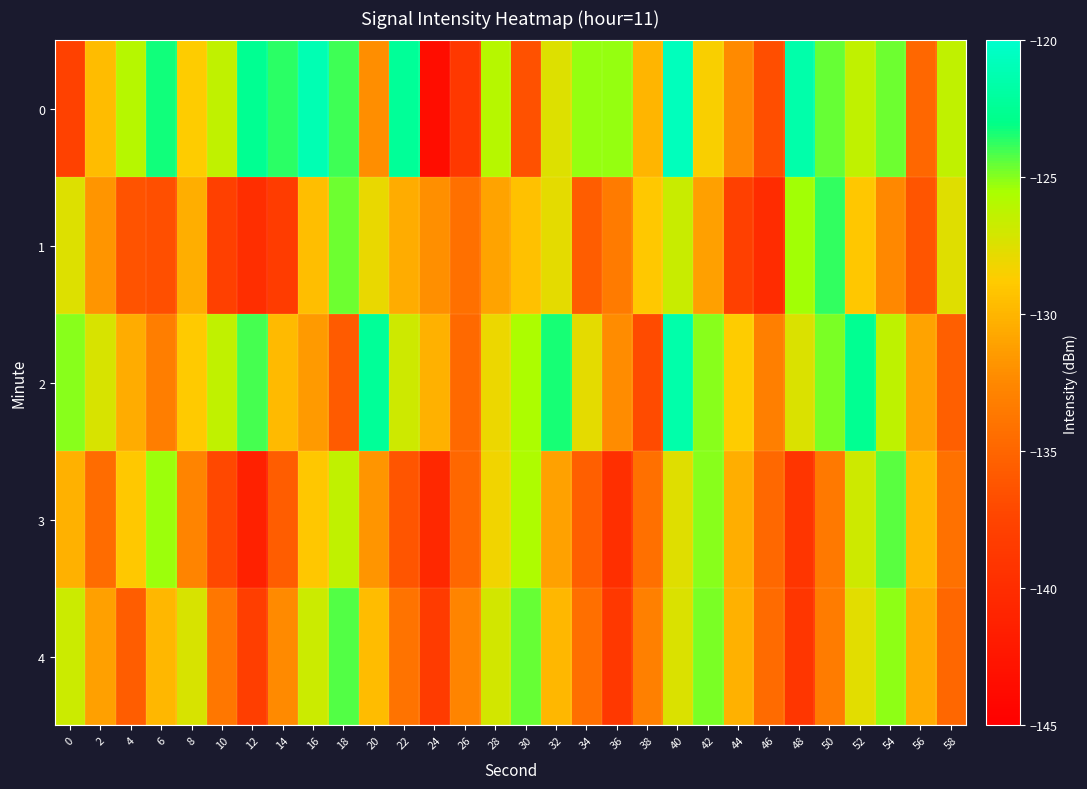

Reading left to right, transcribe all the data shown in this chart.

0: 0=-137.7	2=-129.6	4=-126.0	6=-123.3	8=-128.7	10=-126.4	12=-122.6	14=-123.7	16=-121.1	18=-124.0	20=-132.1	22=-122.3	24=-143.5	26=-138.7	28=-126.0	30=-136.4	32=-127.4	34=-125.2	36=-125.2	38=-130.0	40=-120.7	42=-128.5	44=-132.4	46=-136.7	48=-121.5	50=-124.5	52=-126.4	54=-124.6	56=-134.9	58=-126.4
1: 0=-127.4	2=-131.7	4=-136.3	6=-136.6	8=-130.4	10=-137.9	12=-139.9	14=-138.3	16=-129.5	18=-124.6	20=-128.0	22=-130.5	24=-132.1	26=-134.2	28=-131.0	30=-129.3	32=-127.8	34=-135.6	36=-133.4	38=-128.9	40=-126.7	42=-131.2	44=-137.8	46=-140.1	48=-125.4	50=-123.8	52=-129.0	54=-132.5	56=-136.2	58=-127.6
2: 0=-125.0	2=-127.3	4=-130.5	6=-133.2	8=-128.8	10=-126.4	12=-124.1	14=-129.7	16=-131.5	18=-135.8	20=-122.3	22=-126.9	24=-130.2	26=-134.7	28=-128.1	30=-125.6	32=-123.4	34=-127.8	36=-132.3	38=-136.9	40=-121.5	42=-125.0	44=-128.7	46=-133.1	48=-127.4	50=-124.8	52=-122.6	54=-126.3	56=-131.0	58=-135.5
3: 0=-130.2	2=-134.5	4=-128.9	6=-125.3	8=-132.7	10=-137.1	12=-141.2	14=-135.6	16=-129.0	18=-126.4	20=-131.8	22=-136.2	24=-140.5	26=-134.9	28=-128.3	30=-125.7	32=-131.1	34=-135.5	36=-139.8	38=-134.2	40=-127.6	42=-125.0	44=-130.4	46=-134.8	48=-139.1	50=-133.5	52=-126.9	54=-124.3	56=-129.7	58=-134.1
4: 0=-126.8	2=-131.2	4=-135.6	6=-129.9	8=-127.3	10=-133.7	12=-138.1	14=-132.4	16=-126.8	18=-124.2	20=-129.6	22=-134.0	24=-138.4	26=-132.7	28=-127.1	30=-124.5	32=-129.9	34=-134.3	36=-138.7	38=-133.0	40=-127.4	42=-124.8	44=-130.2	46=-134.6	48=-139.0	50=-133.3	52=-127.7	54=-125.1	56=-130.5	58=-134.9